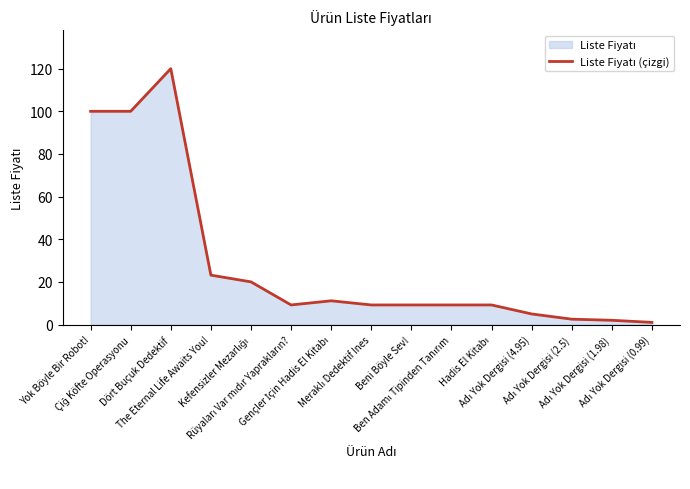

What is the greatest value displayed?

120.0